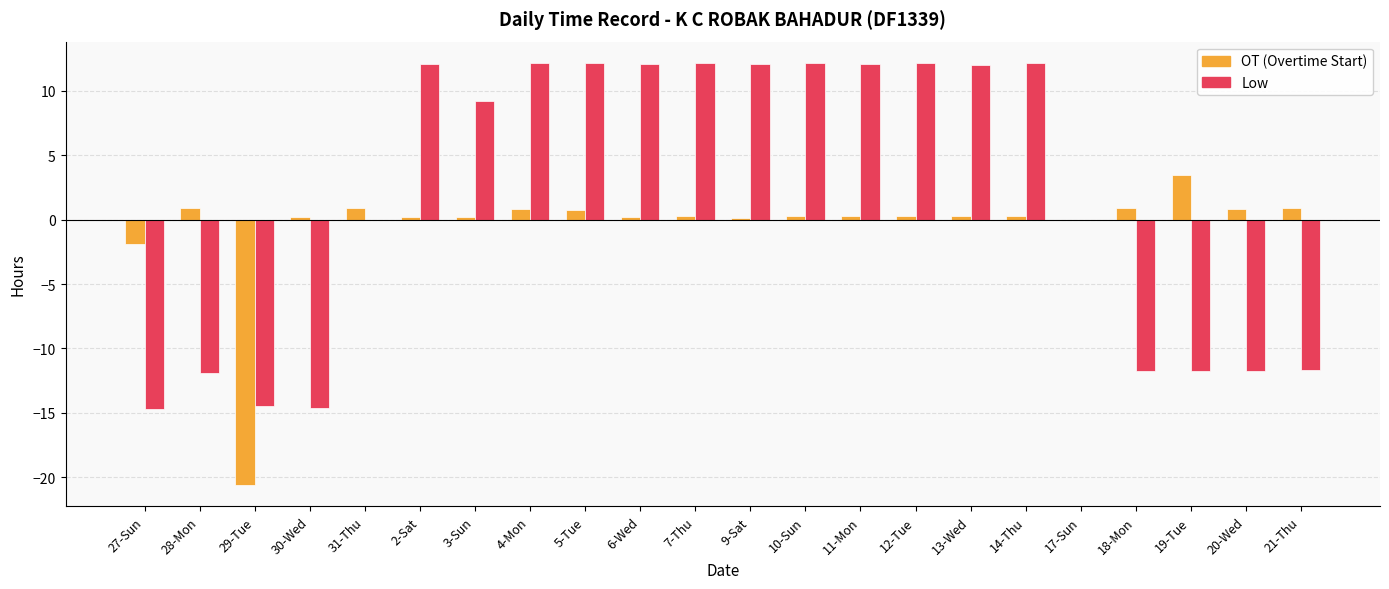

What is the greatest value displayed?

12.2